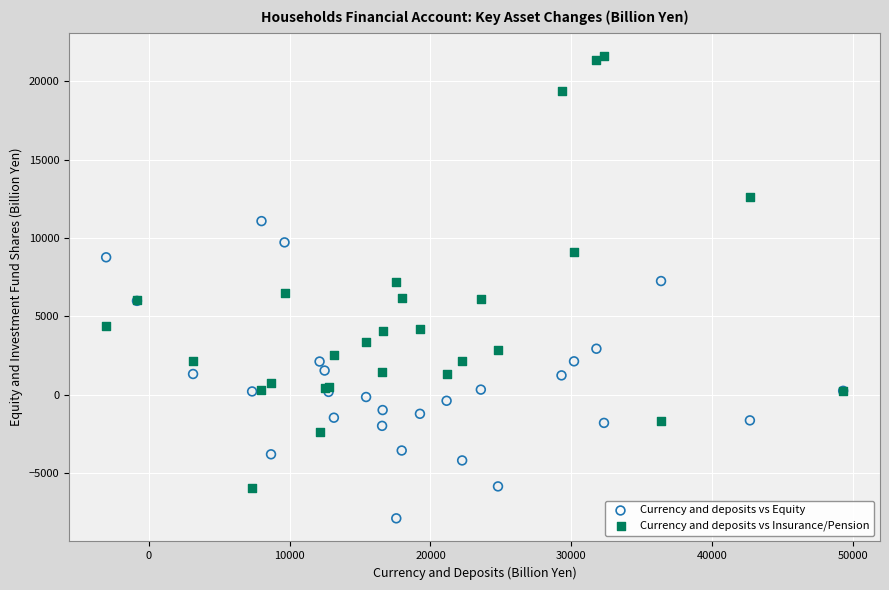

Which series contains the highest Y value?

Currency and deposits vs Insurance/Pension